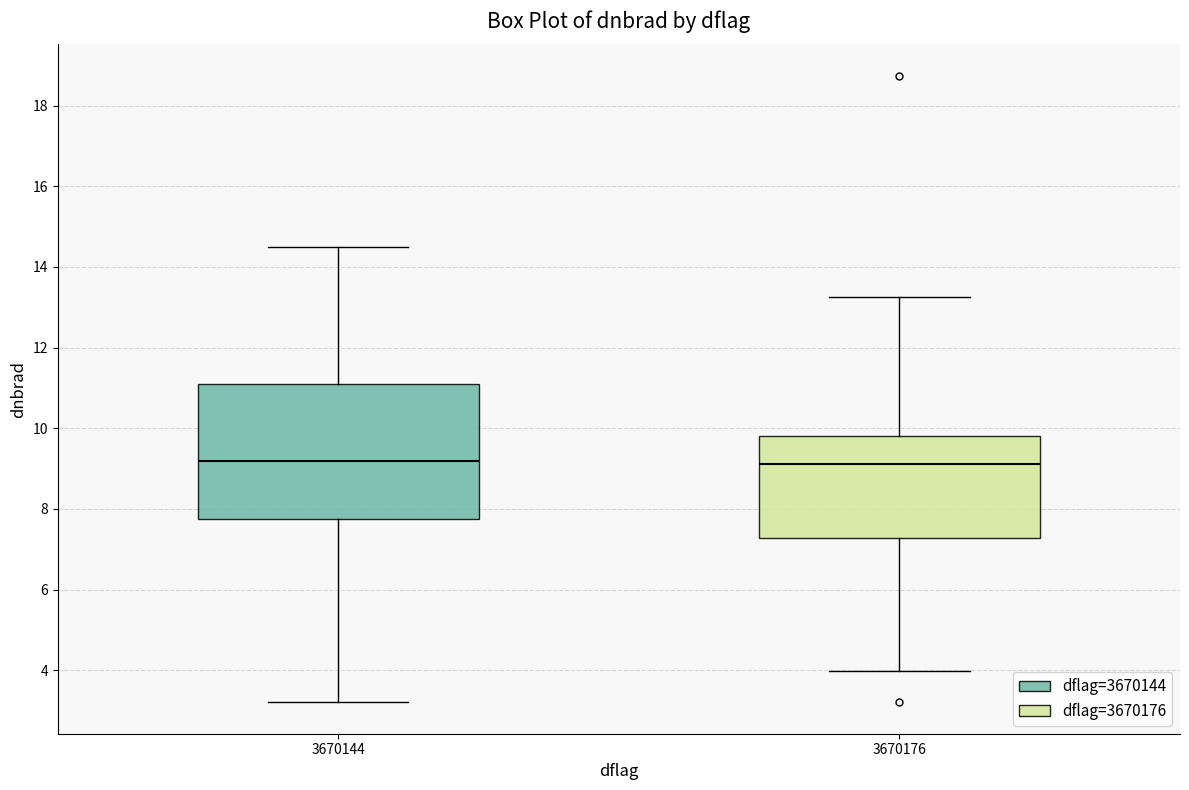

Which box is the tallest, from its lower edge to its upper edge?

3670144